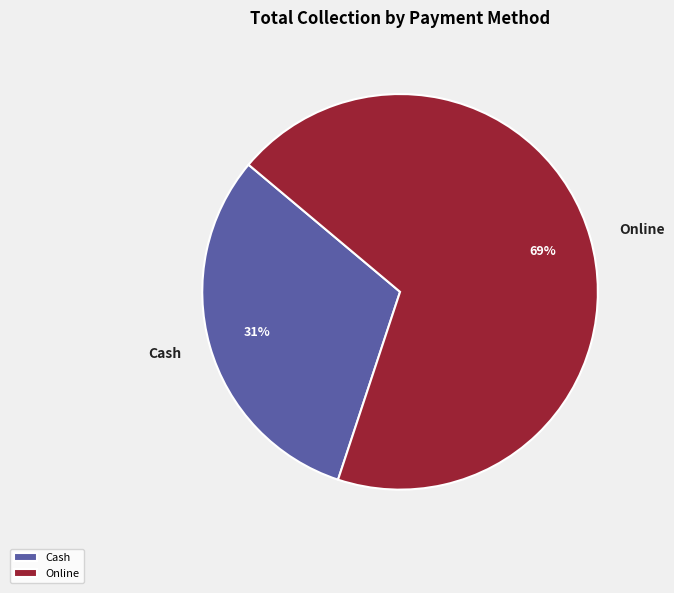

To the nearest percent, what is the average slice percentage?

50%